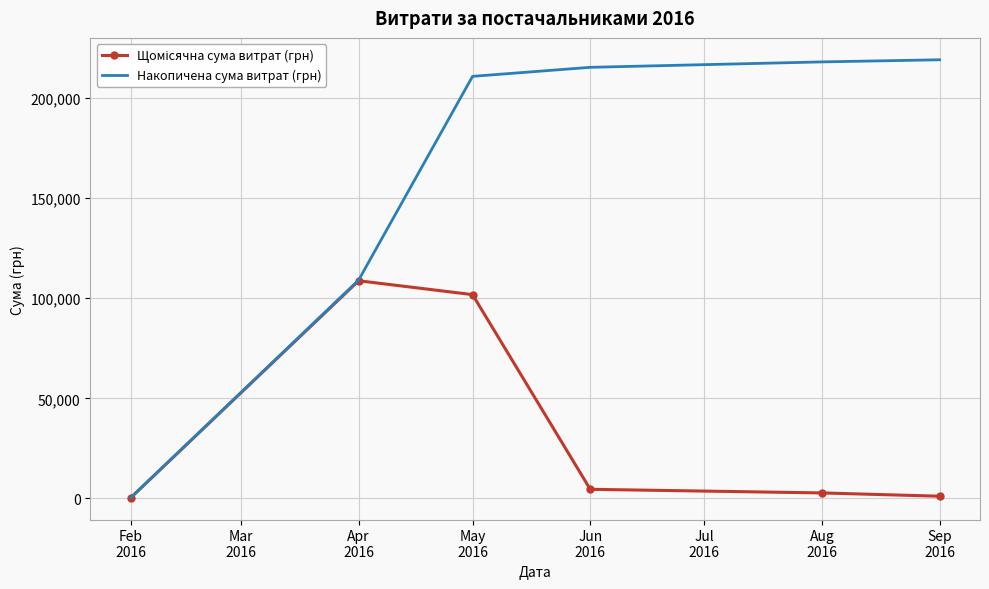

Which series has the largest total across all categories?

Накопичена сума витрат (грн)